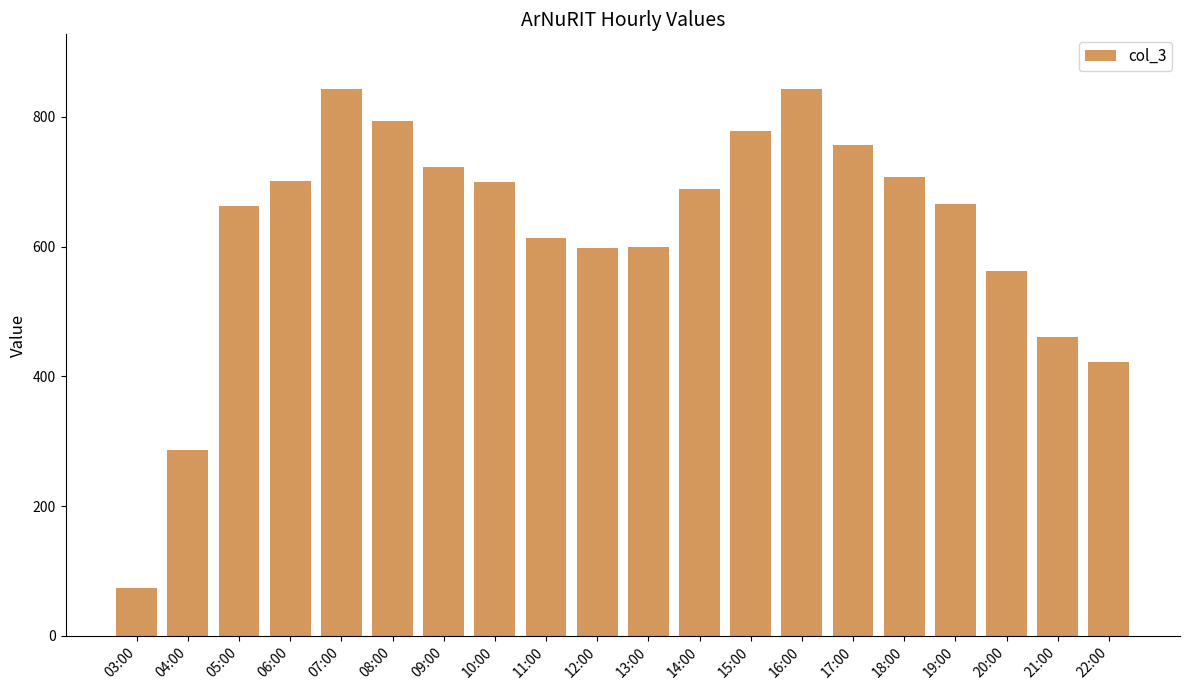

What is the ratio of the value at 21:00 to the value at 20:00?

0.8